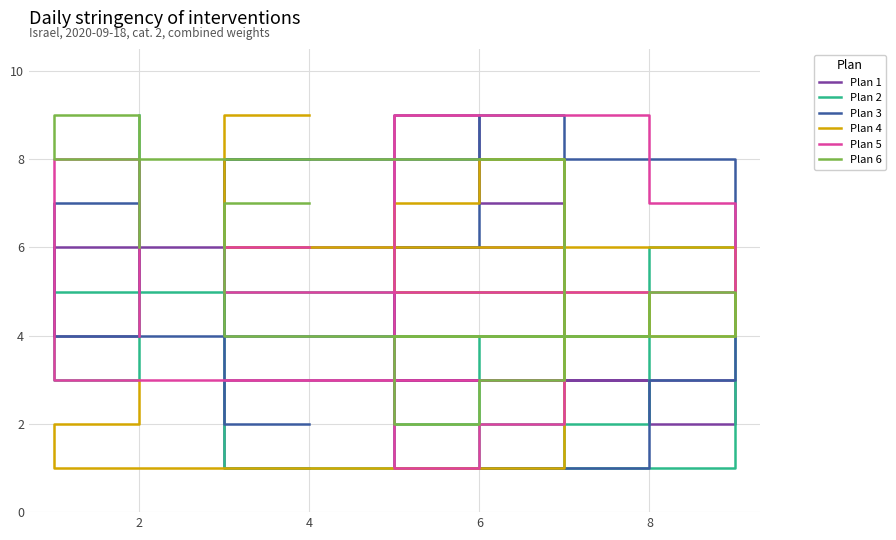

Which label corresponds to the largest value in the chart?

8